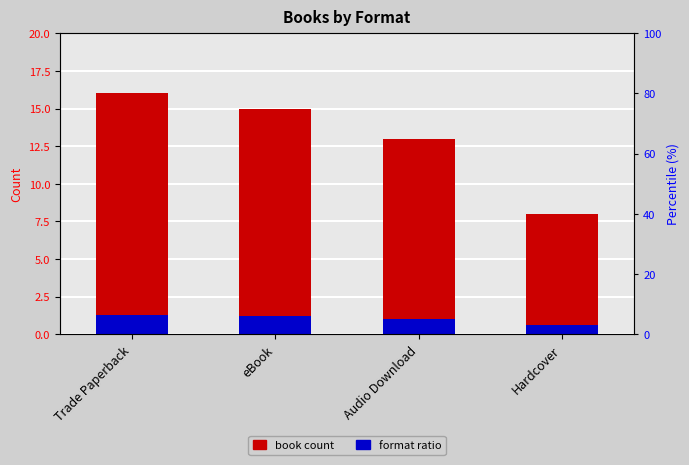

Which series has the largest range (max minus min)?

Book count